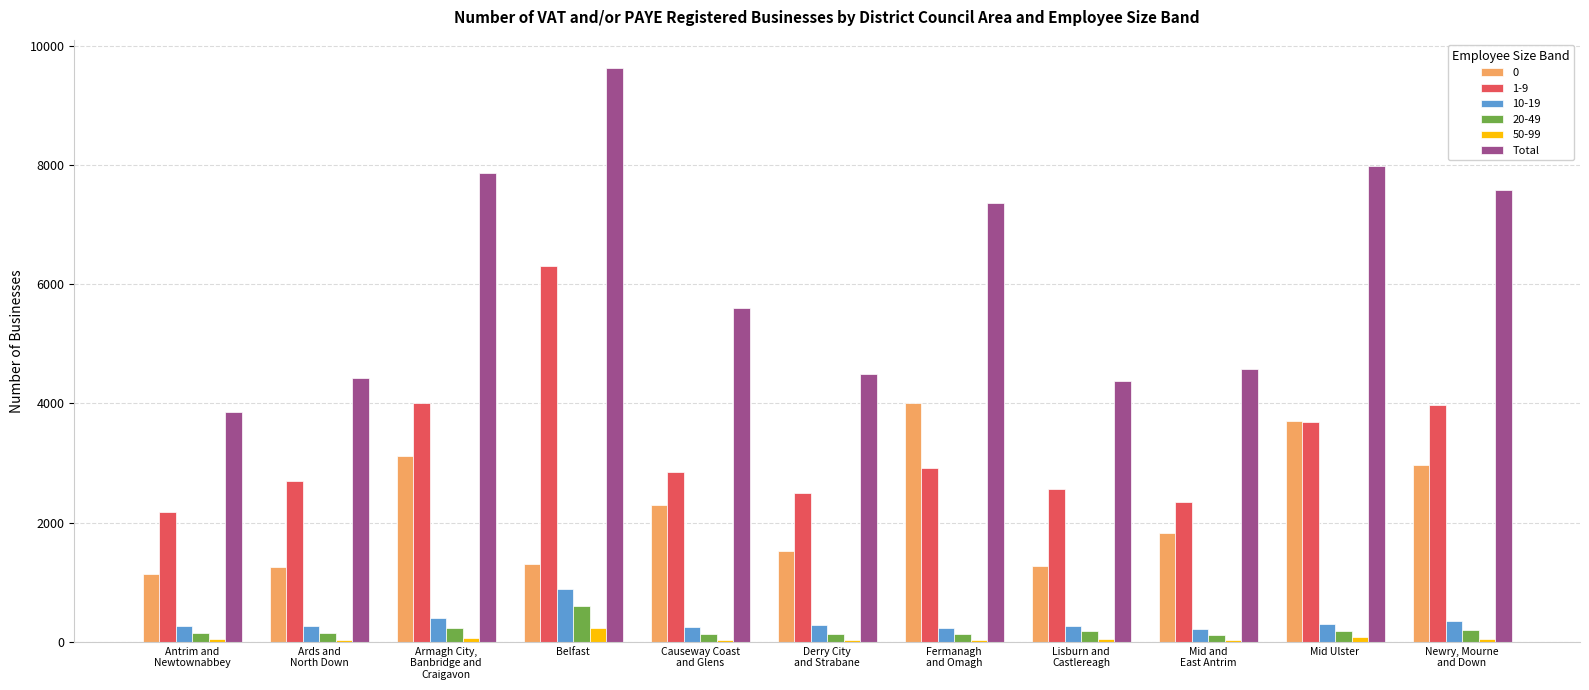

What is the difference between the second highest and second lowest values in the Total series?

3610